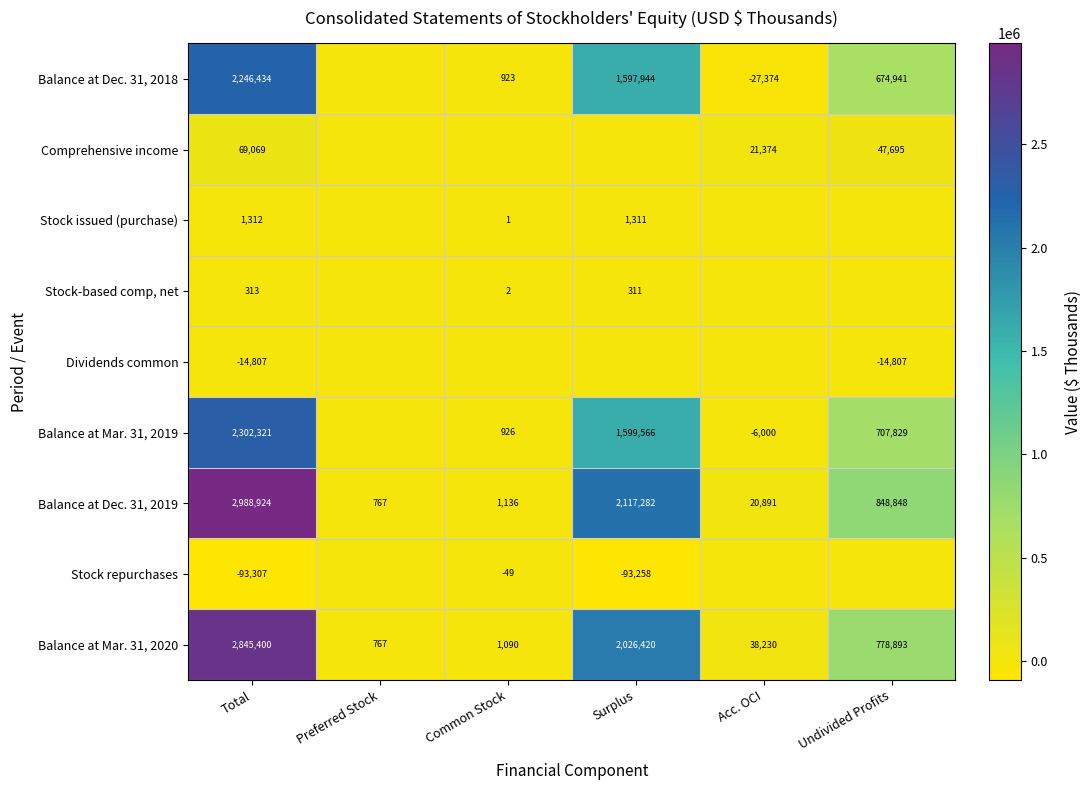

What is the lowest value of the Balance at Mar. 31, 2020 series?

767